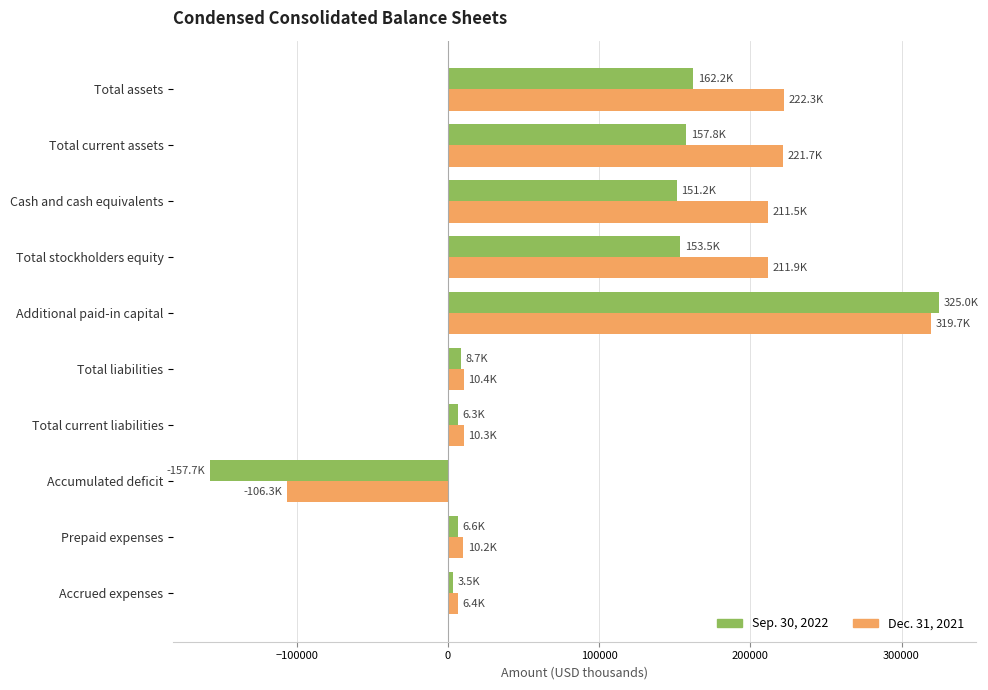

What is the difference between the second highest and second lowest values in the Dec. 31, 2021 series?

215911